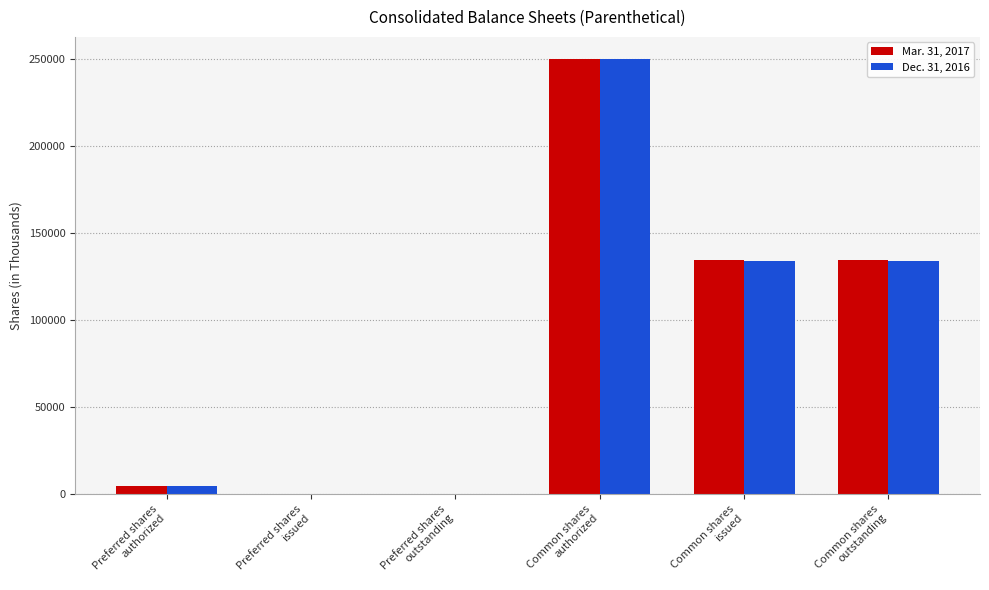

Count the number of data series in this chart.

2